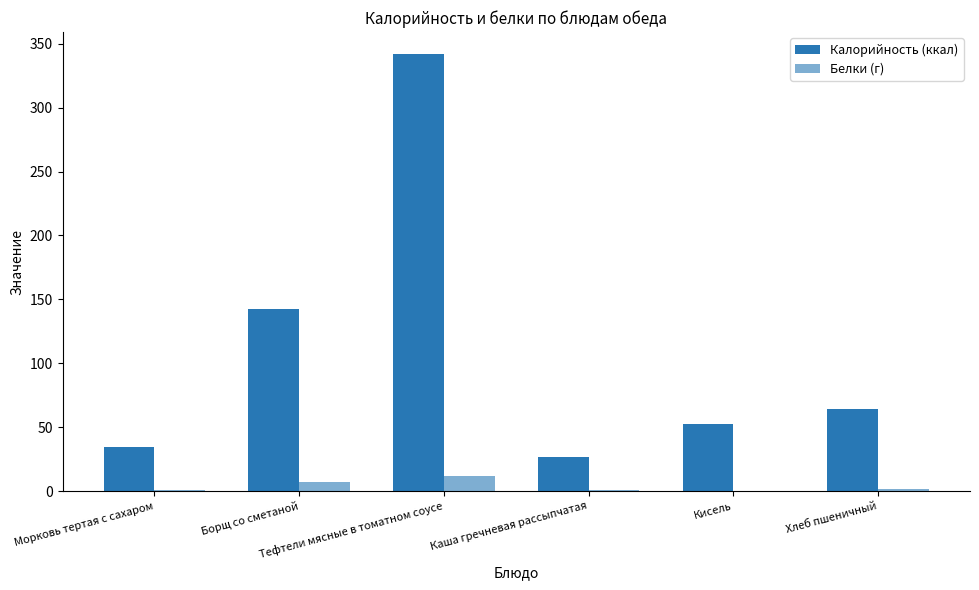

What is the label of the 4th bar from the right?

Тефтели мясные в томатном соусе